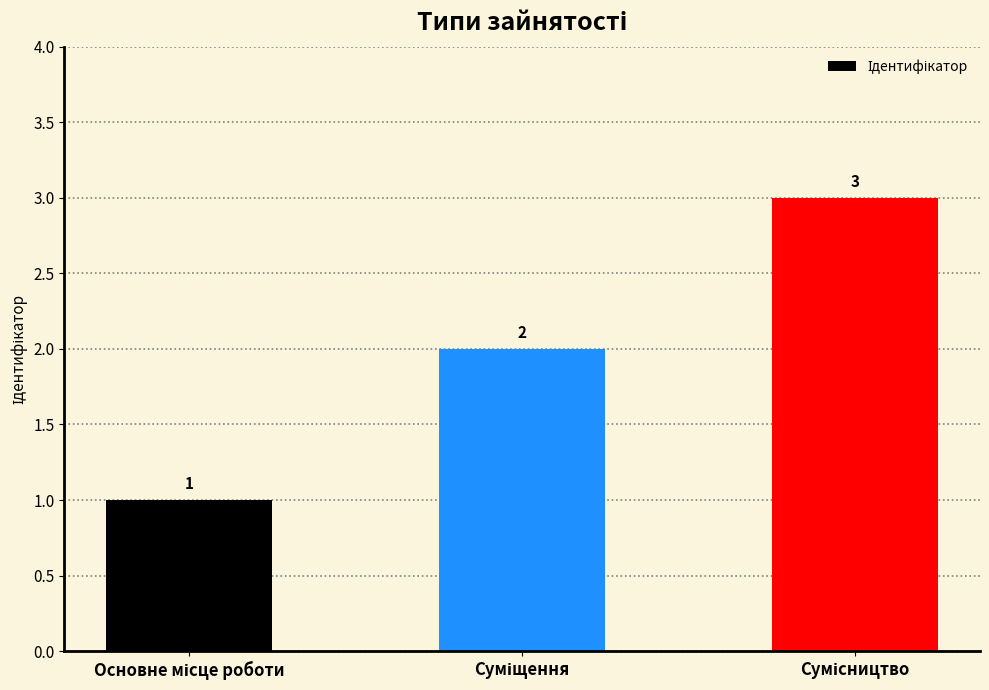

What is the value of the 1st bar from the left?

1